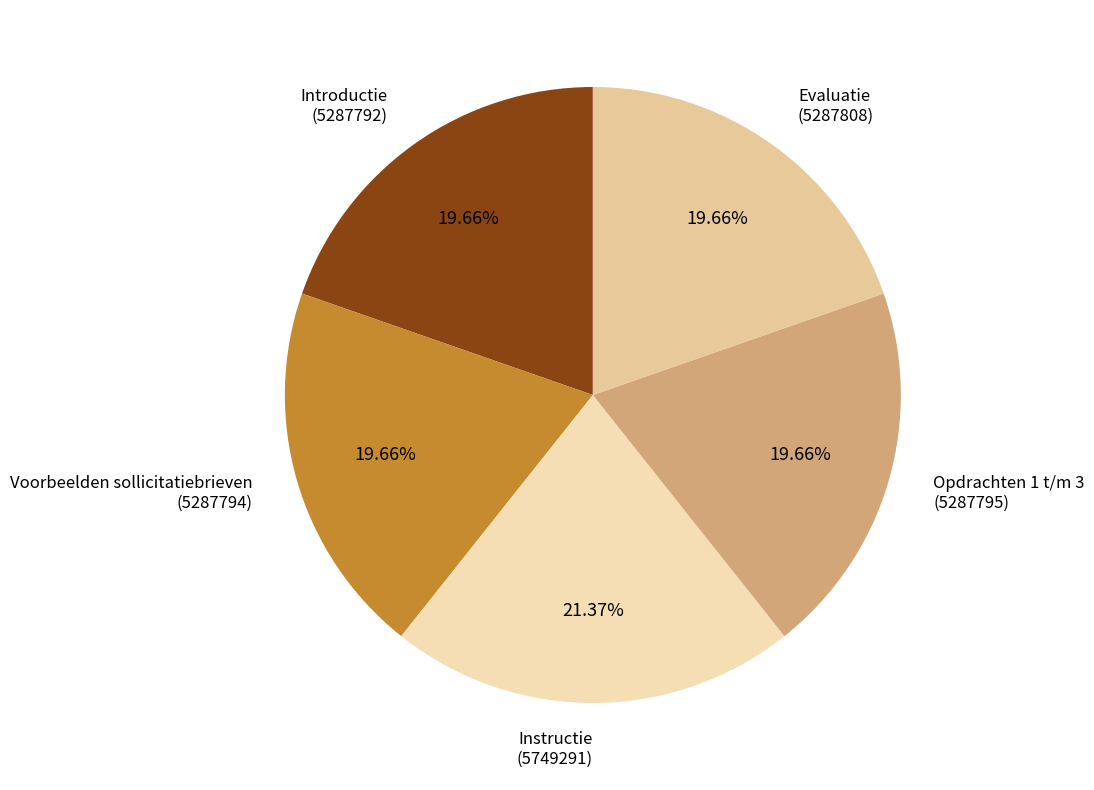

To the nearest percent, what percentage of the pie is Voorbeelden sollicitatiebrieven?

20%